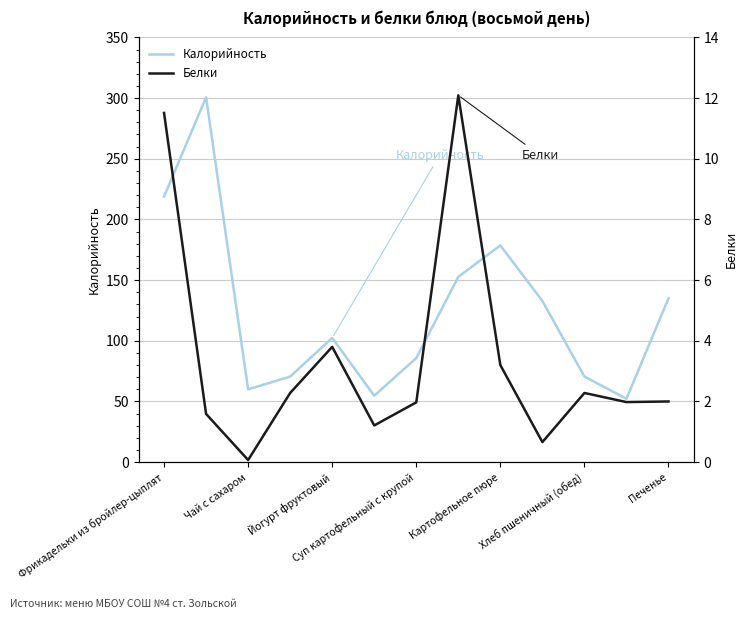

What is the minimum value for Калорийность?

52.2